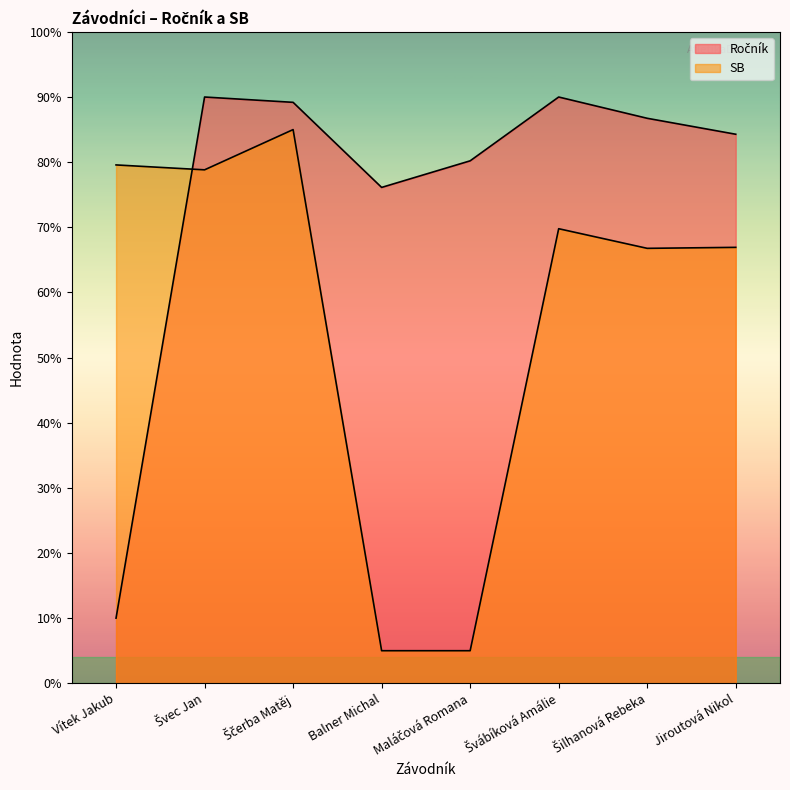

Reading left to right, transcribe all the data shown in this chart.

Ročník: Vítek Jakub=10.0	Švec Jan=90.0	Ščerba Matěj=89.2	Balner Michal=76.1	Maláčová Romana=80.2	Švábíková Amálie=90.0	Šilhanová Rebeka=86.7	Jiroutová Nikol=84.3
SB: Vítek Jakub=79.6	Švec Jan=78.8	Ščerba Matěj=85.0	Balner Michal=5.0	Maláčová Romana=5.0	Švábíková Amálie=69.8	Šilhanová Rebeka=66.8	Jiroutová Nikol=66.9